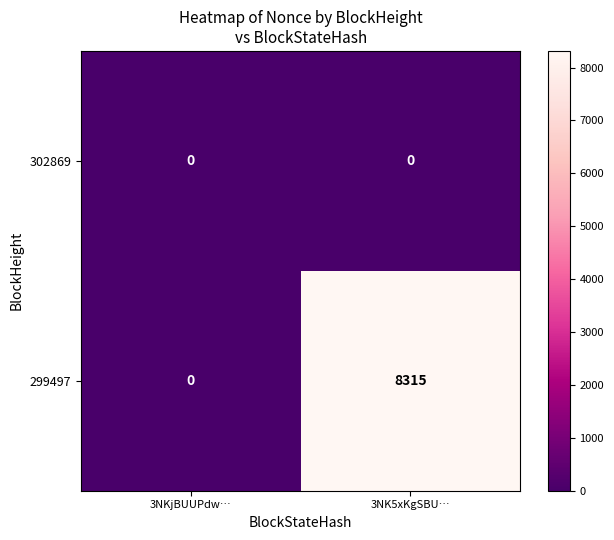

The 299497 series shows 8315 at 3NK5xKgSBU…. True or false?

True